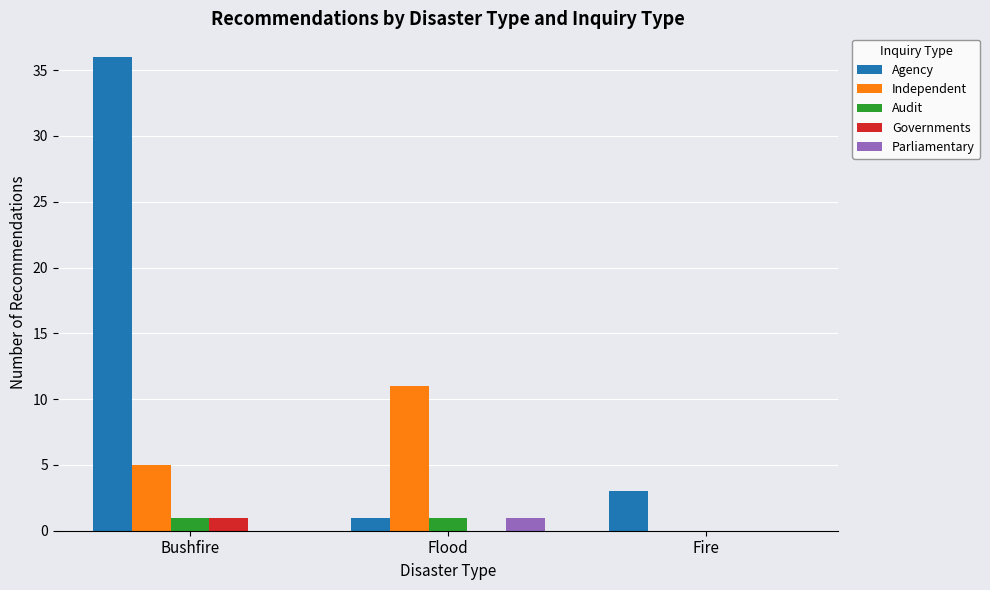

What is the sum of all Agency values?

40